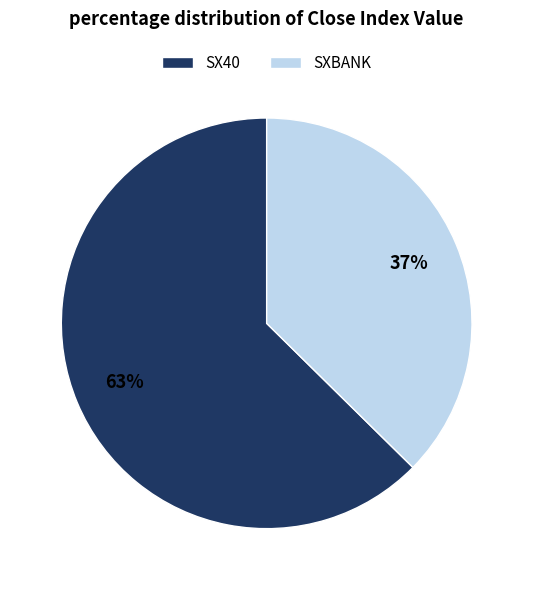

Is SX40 the majority of the pie?

Yes